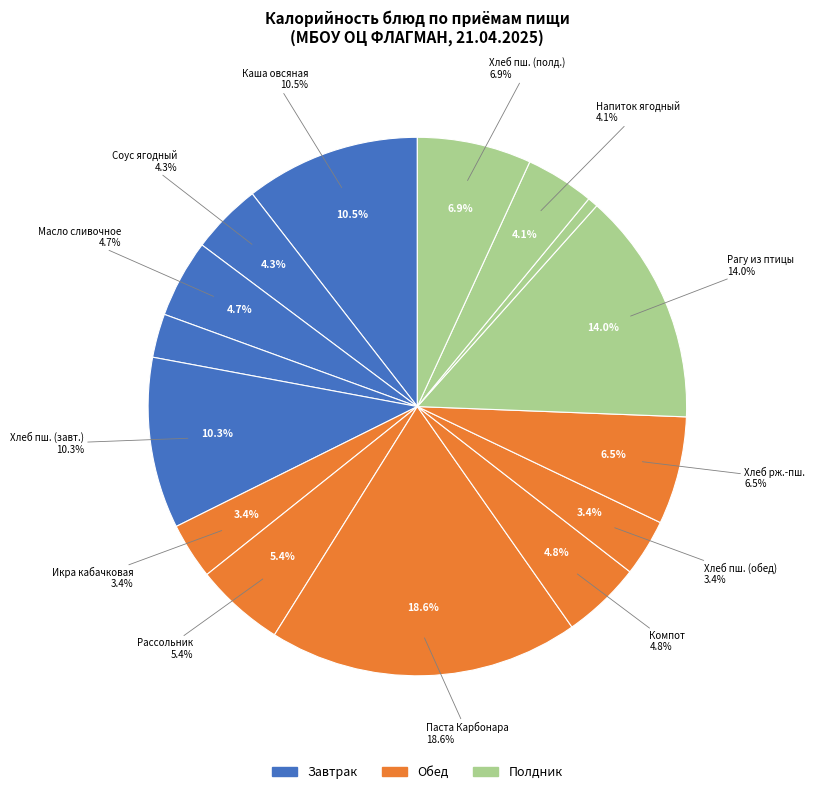

The Рагу из мяса птицы slice represents 14% of the pie. True or false?

True